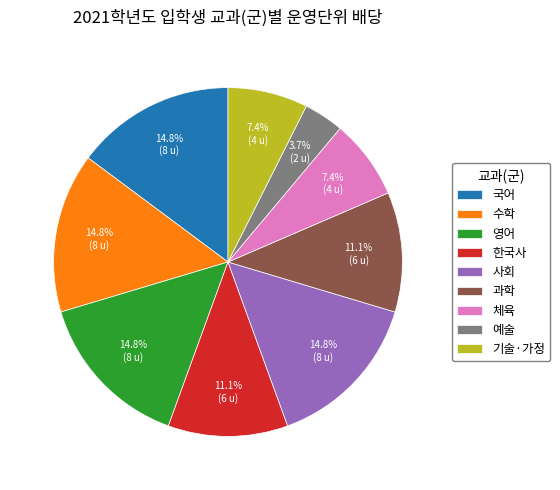

Which has a higher value, 체육 or 국어?

국어